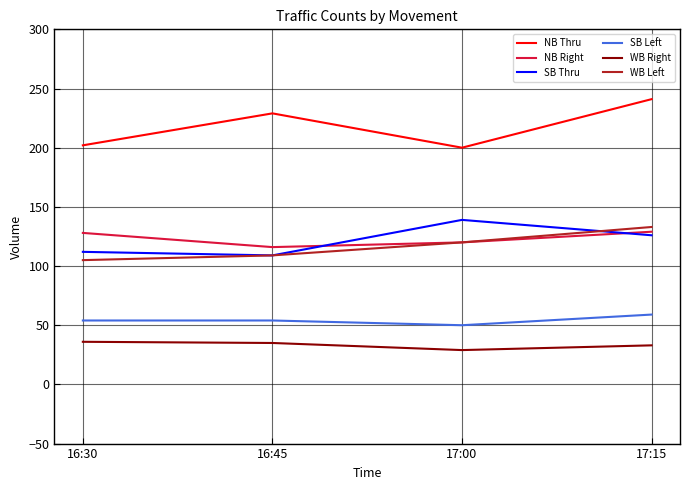

Where does the SB Thru series first go above 126?

17:00